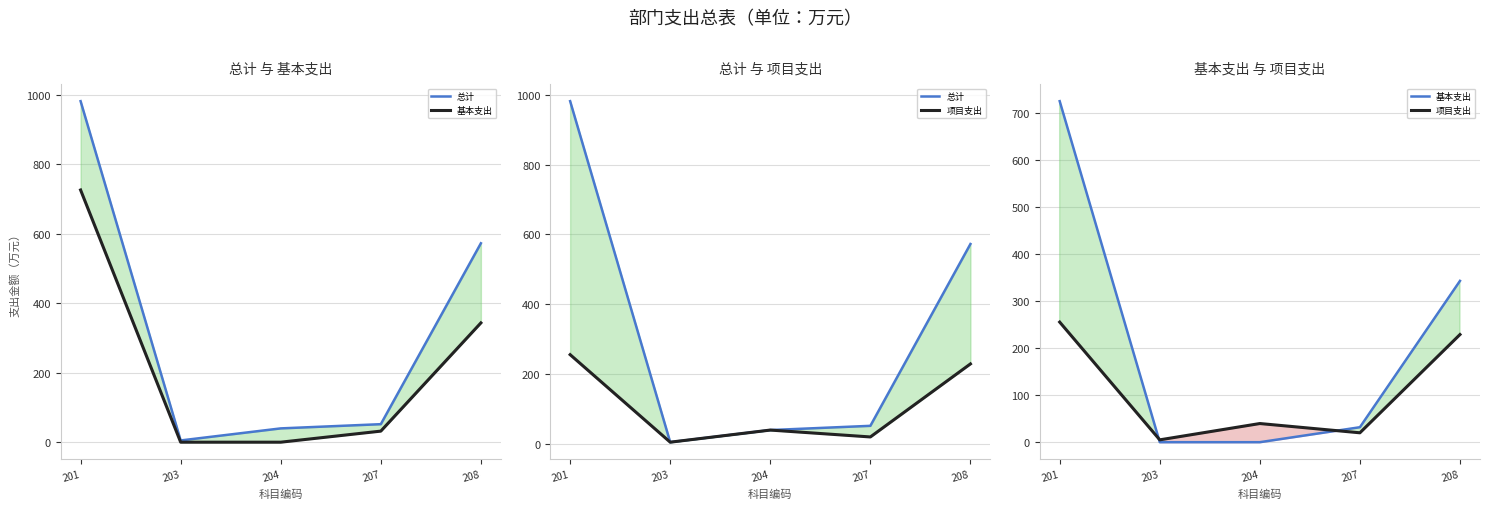

The value of 总计 at 208 is 572.8. True or false?

True